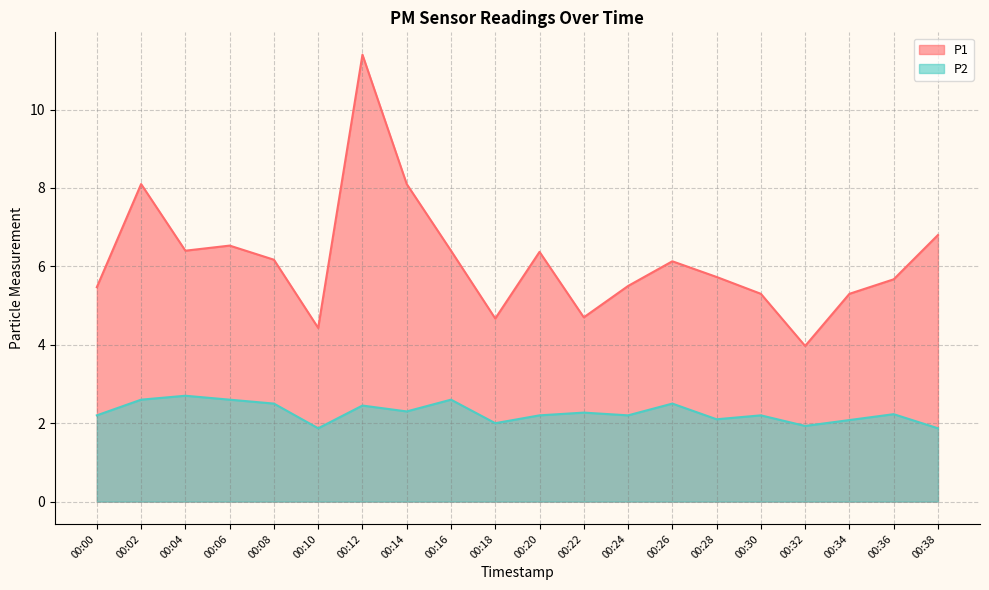

Between 00:12 and 00:24, which series saw the biggest shift?

P1